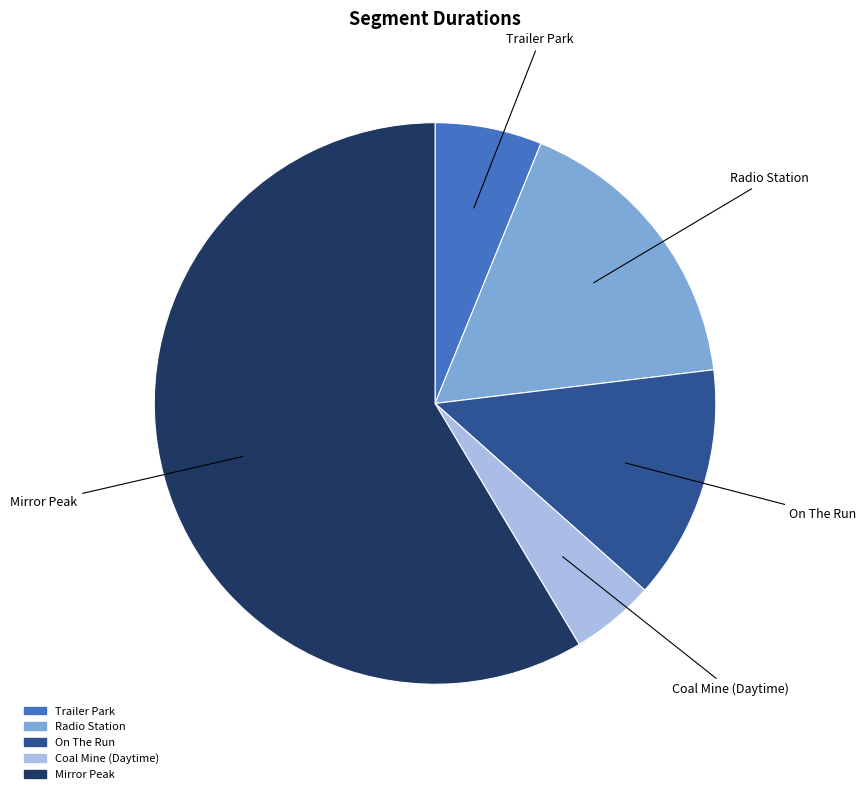

Which slice is the smallest?

Coal Mine (Daytime)